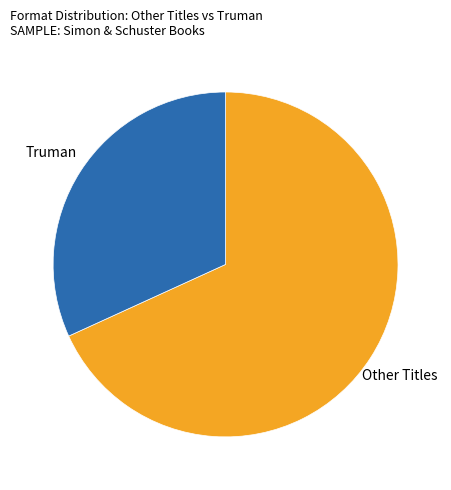

Rank the categories by value from highest to lowest.

Other Titles, Truman